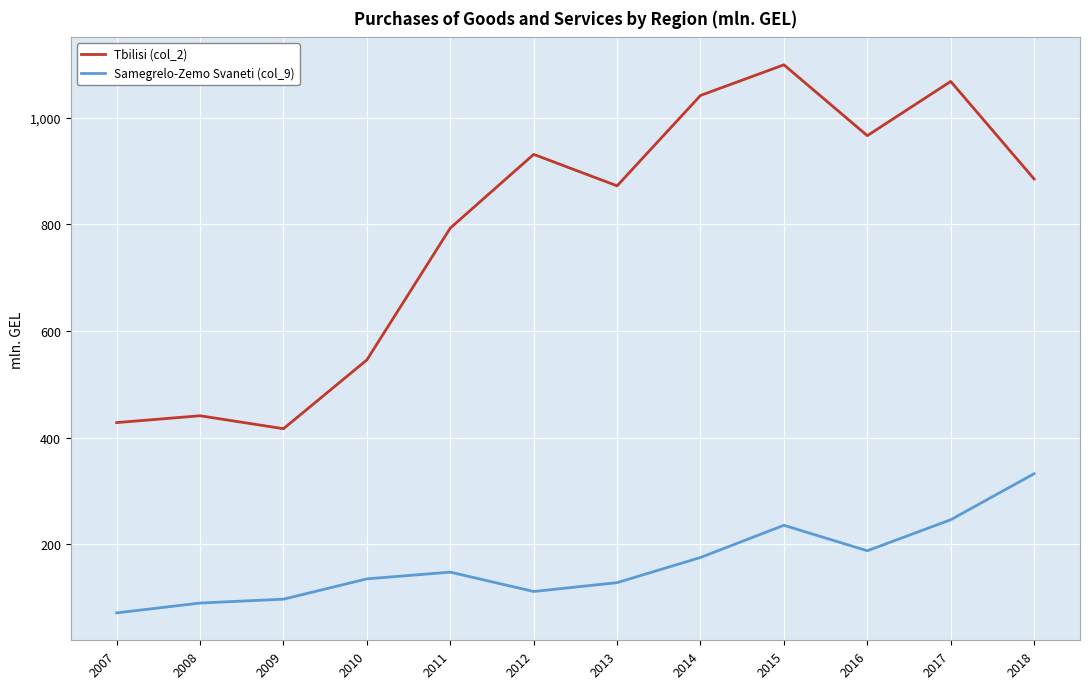

The value of Samegrelo-Zemo Svaneti (col_9) at 2012 is 111.4. True or false?

True